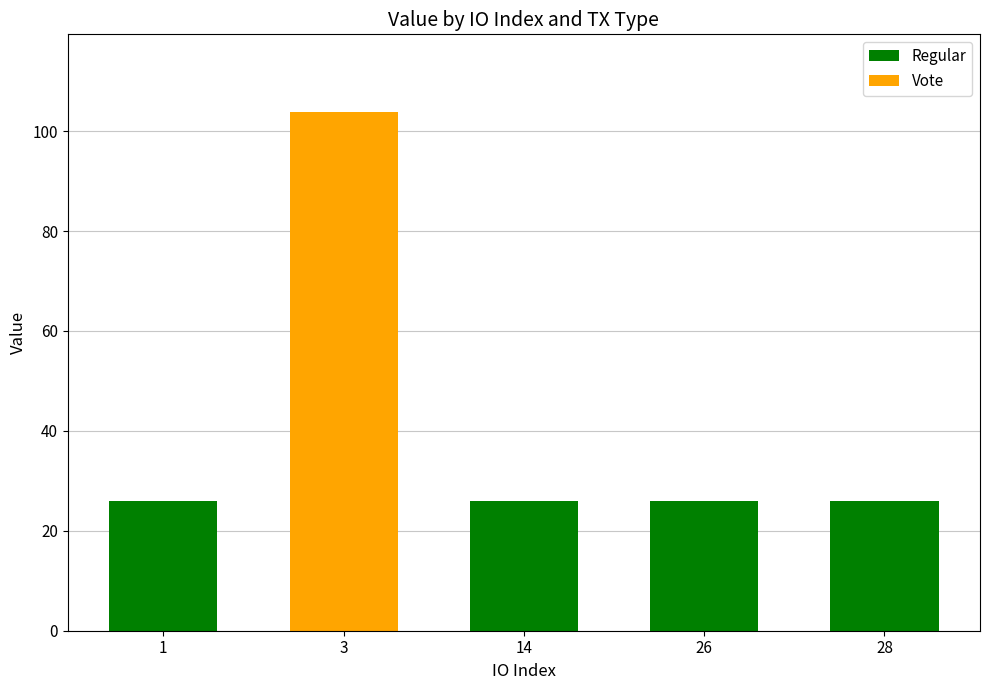

True or false: Regular has a value of 0.0 at 3.

True